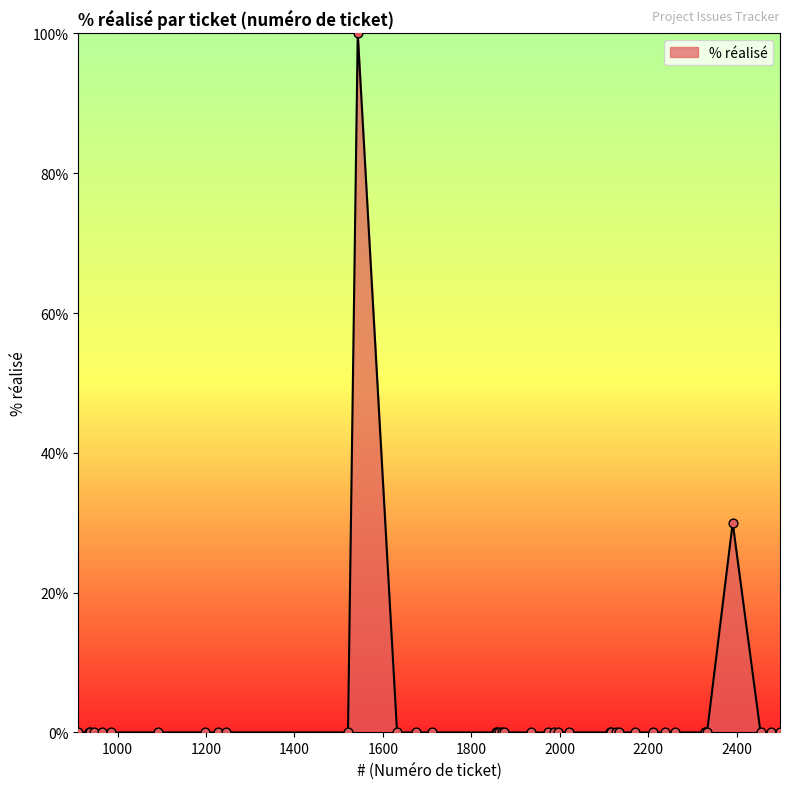

What is the difference between the maximum and minimum values?

100